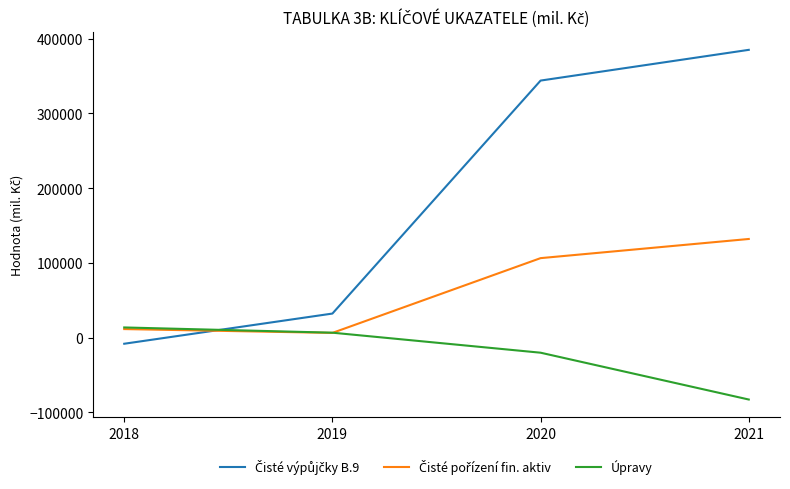

What is the greatest value displayed?

385002